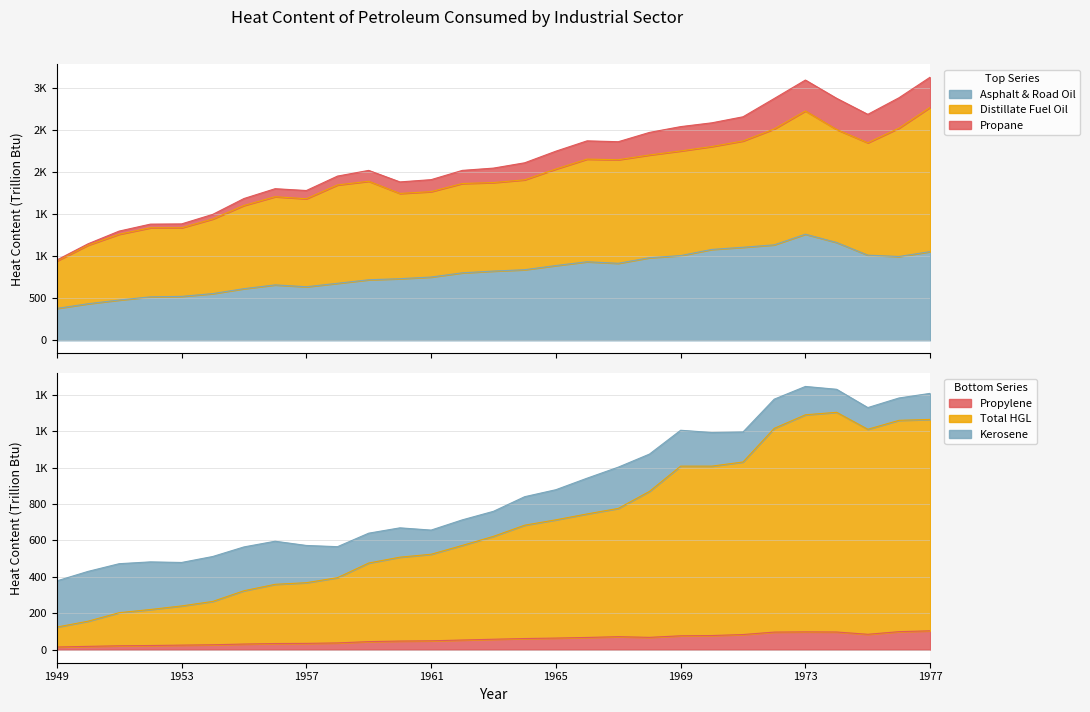

At which category is the sum across all series the highest?

1973